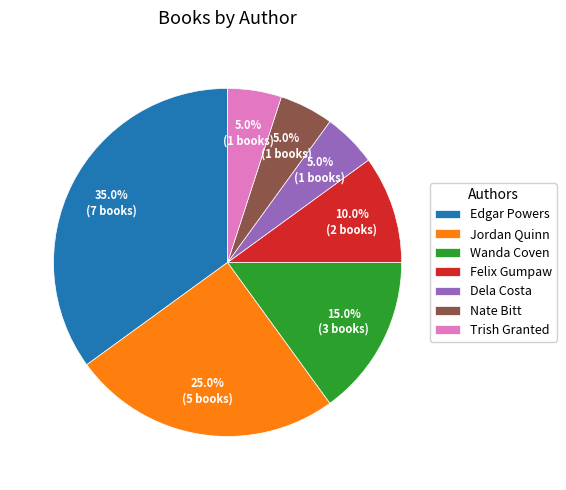

Which has a higher value, Jordan Quinn or Wanda Coven?

Jordan Quinn